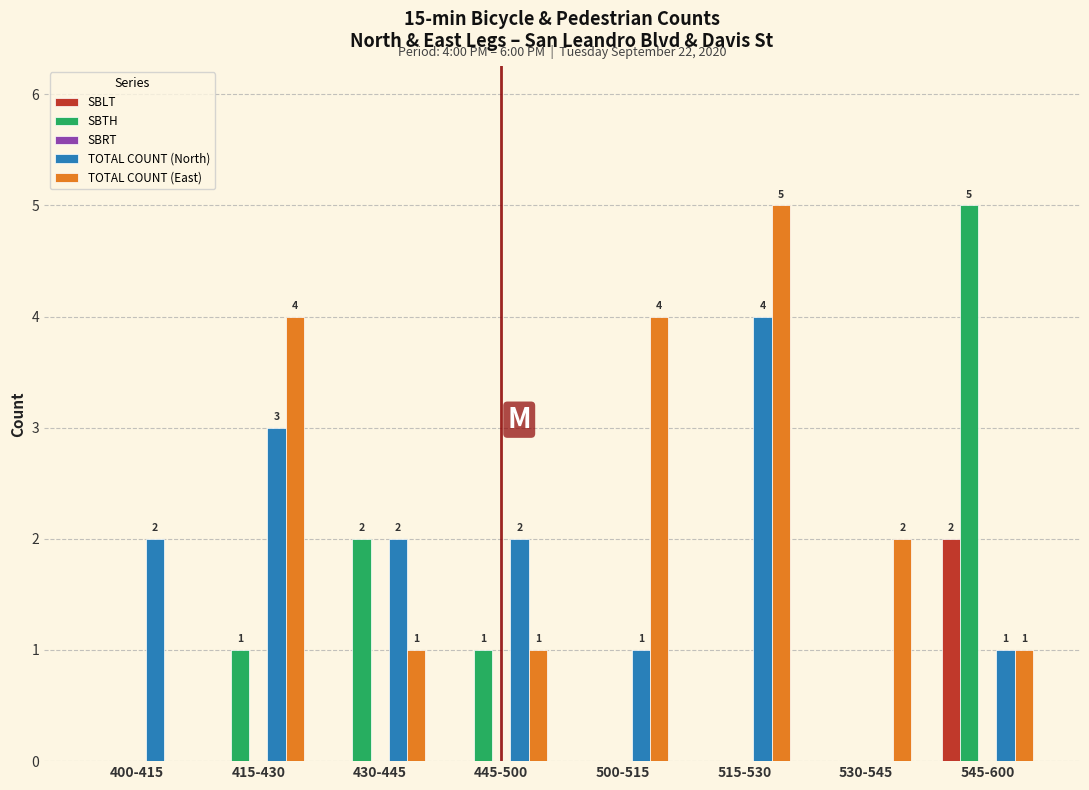

Reading left to right, extract all data points from this chart.

SBLT: 400-415=0	415-430=0	430-445=0	445-500=0	500-515=0	515-530=0	530-545=0	545-600=2
SBTH: 400-415=0	415-430=1	430-445=2	445-500=1	500-515=0	515-530=0	530-545=0	545-600=5
TOTAL COUNT (North): 400-415=2	415-430=3	430-445=2	445-500=2	500-515=1	515-530=4	530-545=0	545-600=1
TOTAL COUNT (East): 400-415=0	415-430=4	430-445=1	445-500=1	500-515=4	515-530=5	530-545=2	545-600=1